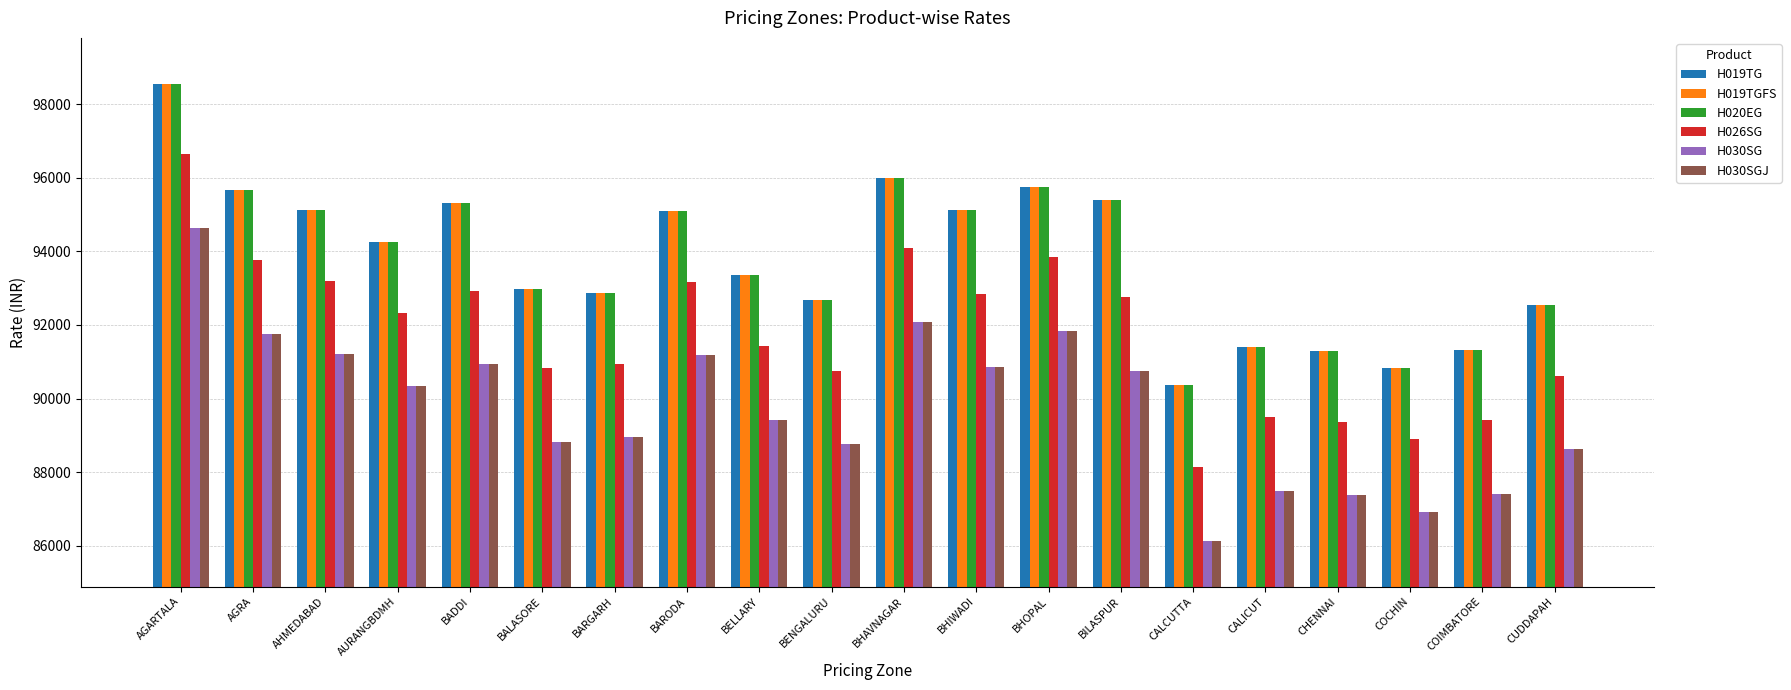

At which category is the sum across all series the highest?

AGARTALA